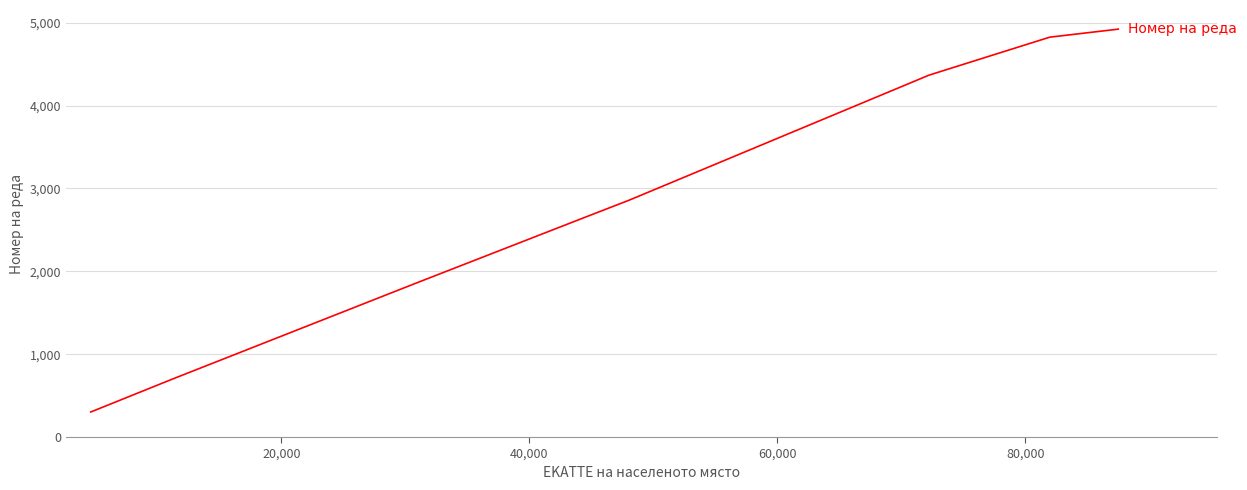

What is the average value?

2812